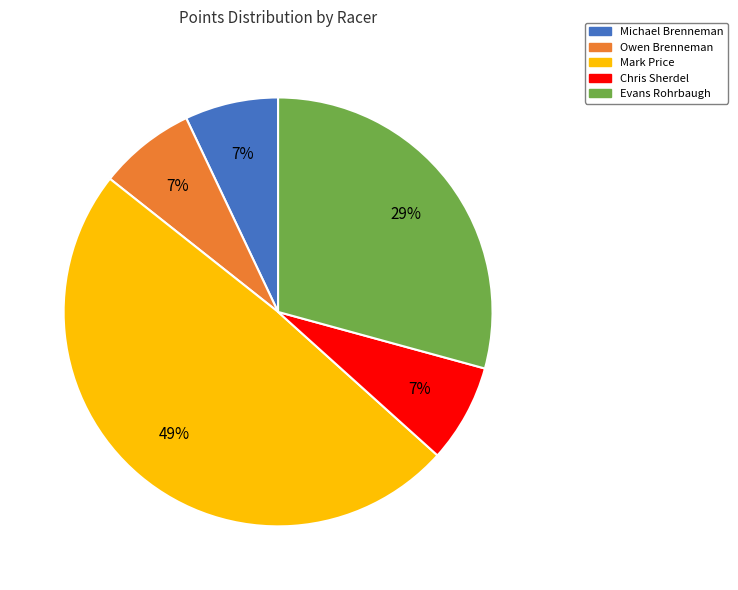

To the nearest percent, what portion does Owen Brenneman represent?

7%